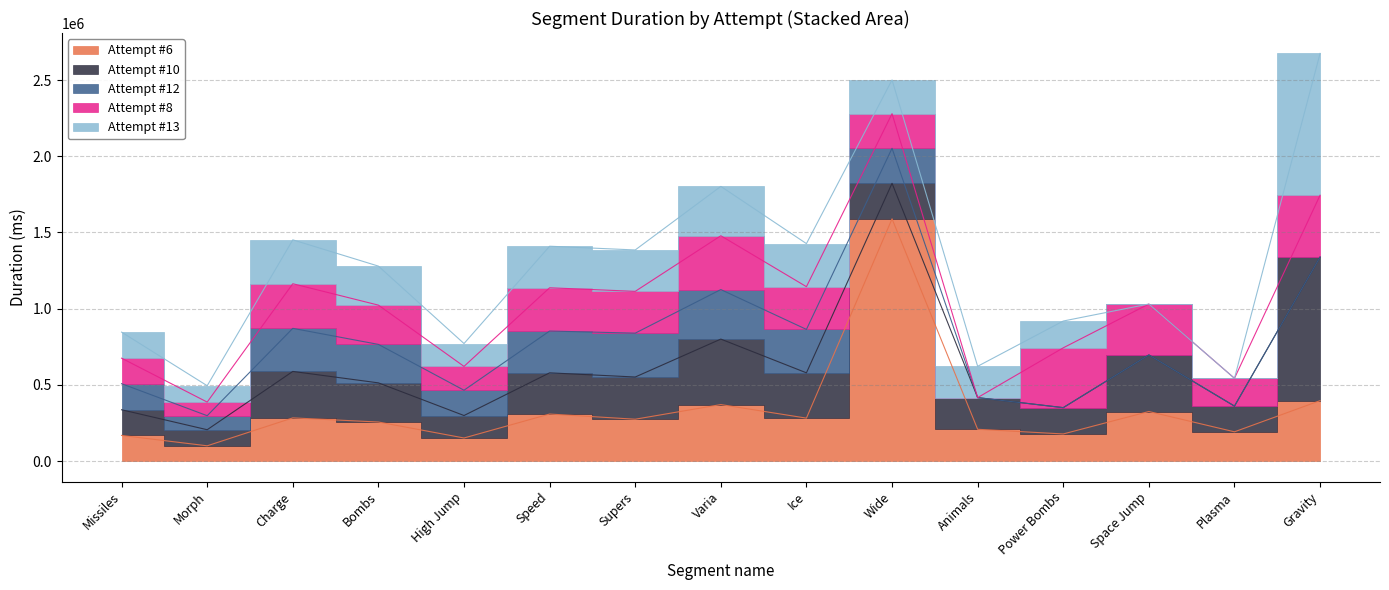

Where do Attempt #12's Duration (ms) and Attempt #8's Duration (ms) first cross each other?

Morph and Charge